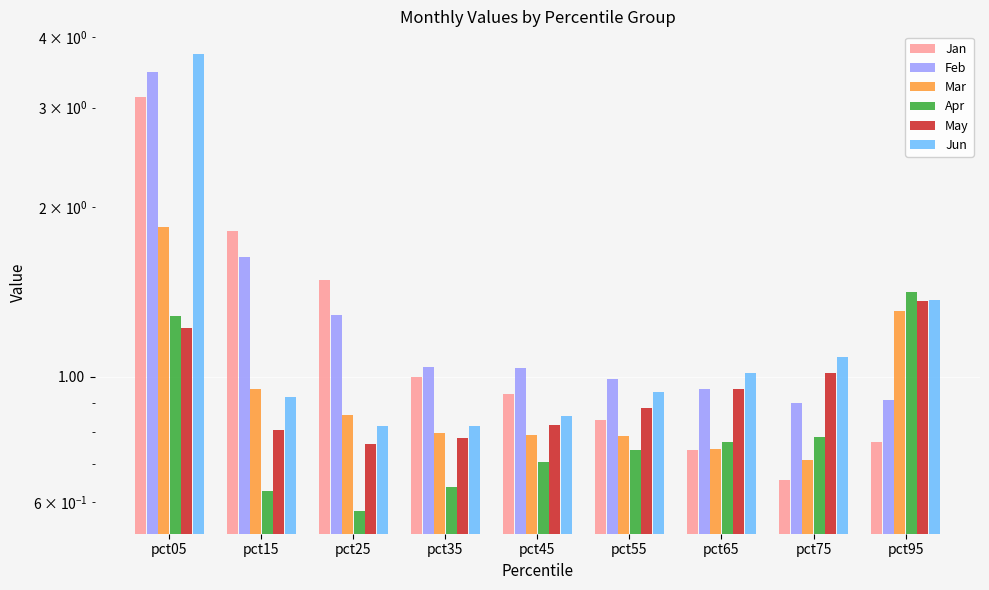

How many bars are there in total?

54